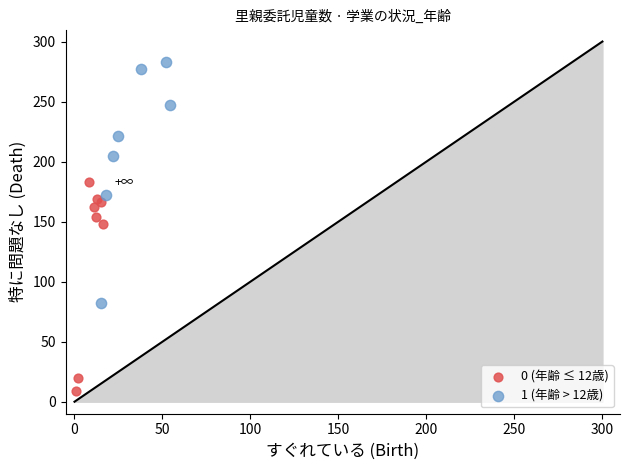

Which series reaches the minimum Y coordinate?

0 (年齢 ≤ 12歳)